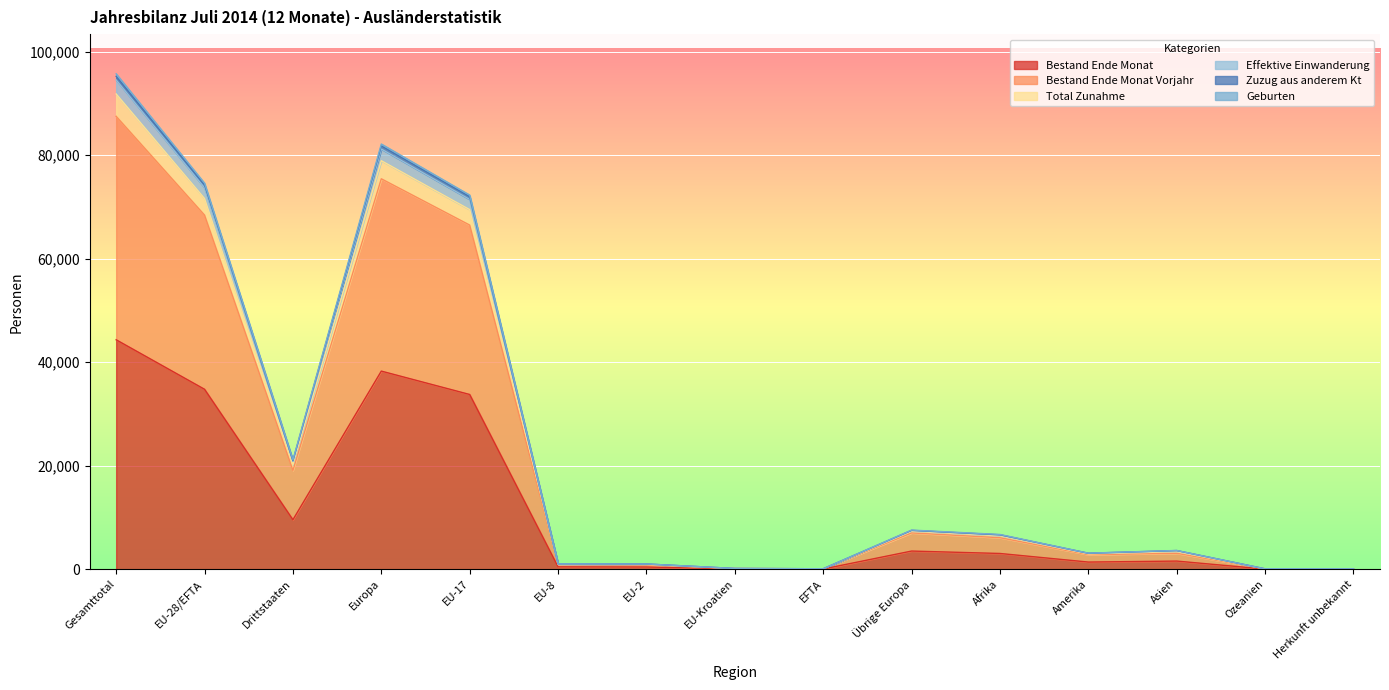

What are all the series names shown in the legend?

Bestand Ende Monat, Bestand Ende Monat Vorjahr, Total Zunahme, Effektive Einwanderung, Zuzug aus anderem Kt, Geburten